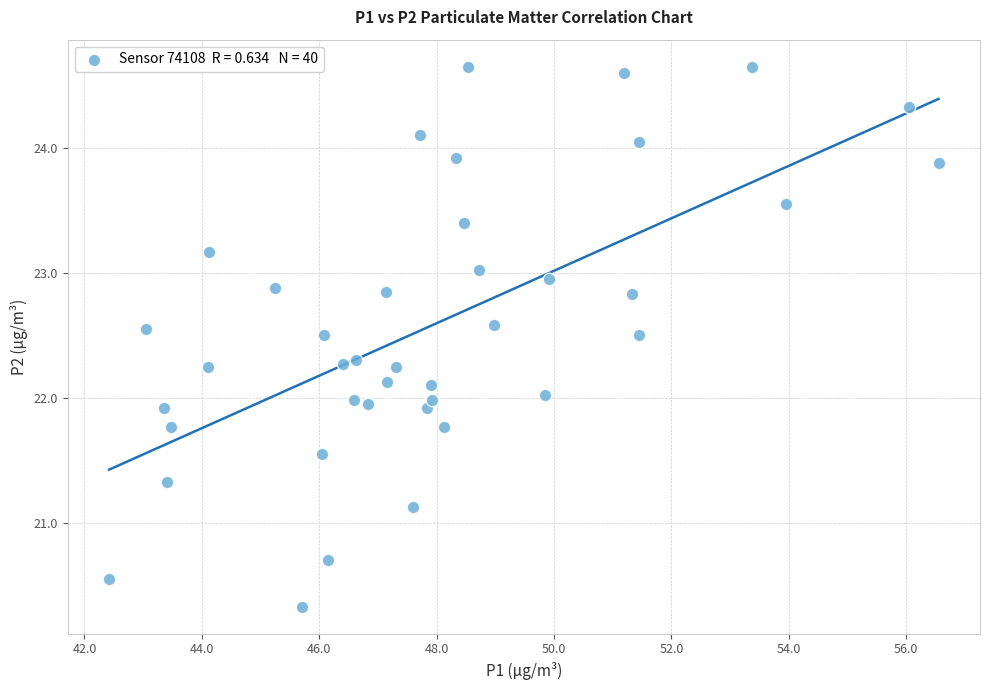

What is the range of Y values (max minus min)?

4.3